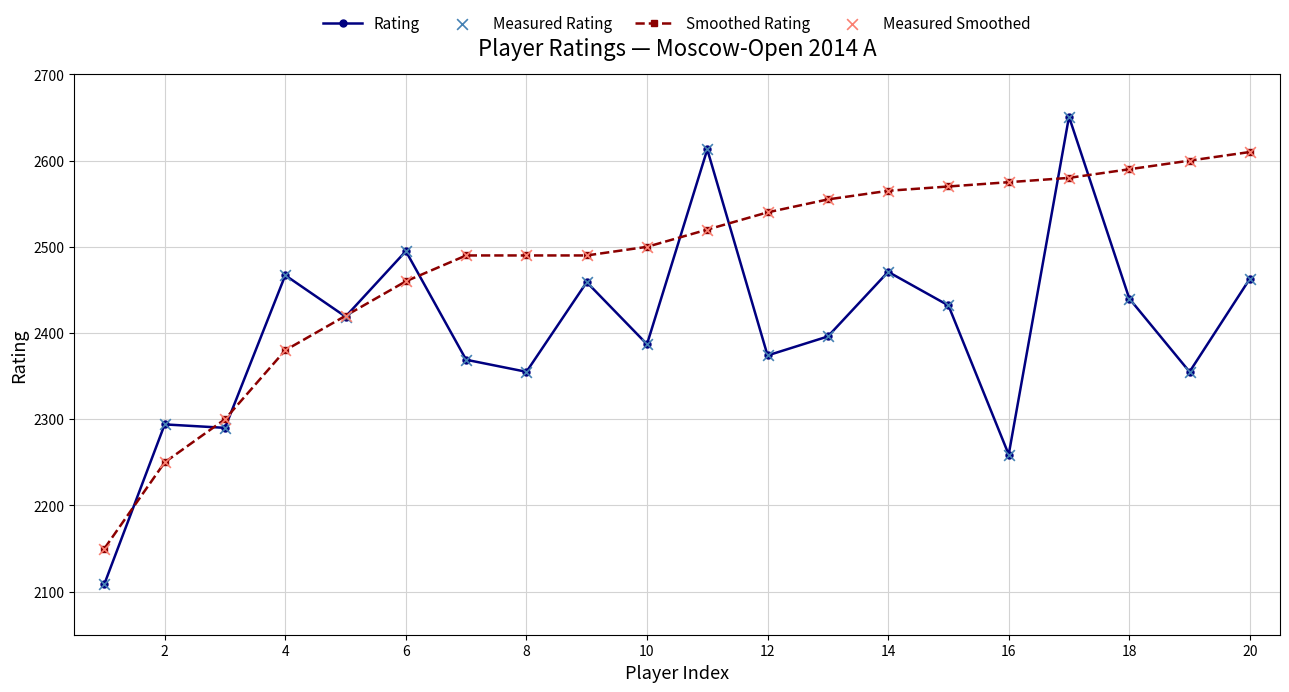

Rank the series by their average value, from highest to lowest.

Smoothed Rating, Rating